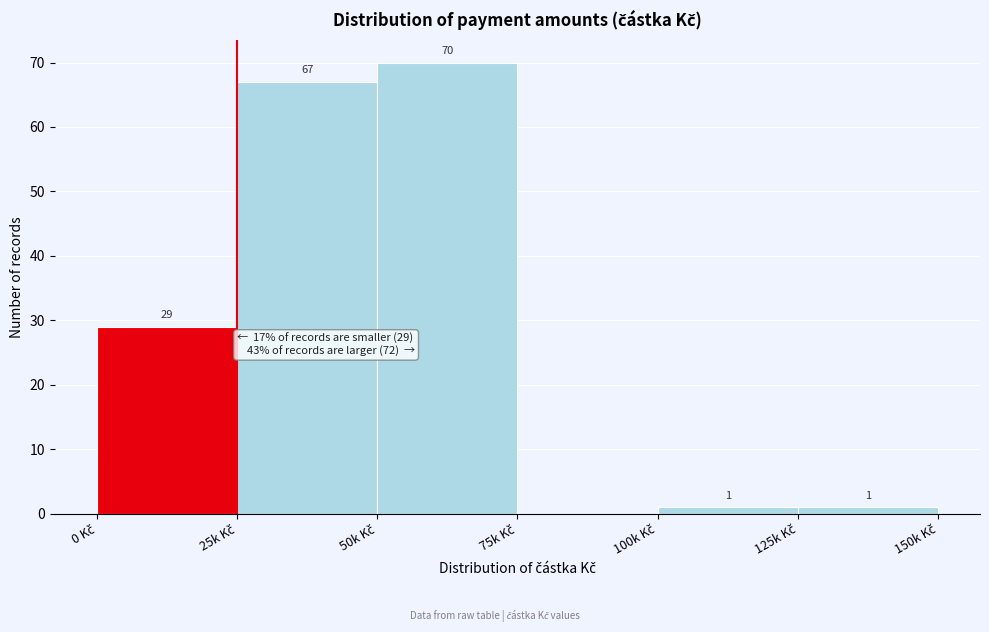

What is the sum of all values?

168